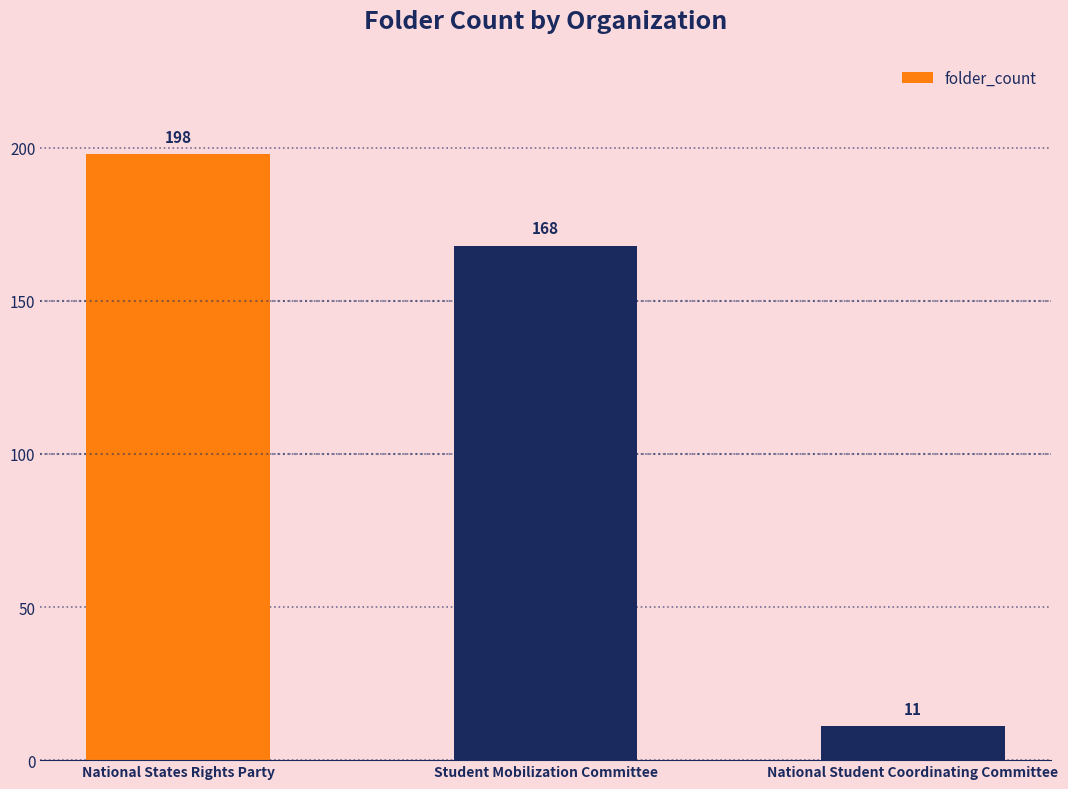

What is the difference between the maximum and second lowest values?

30